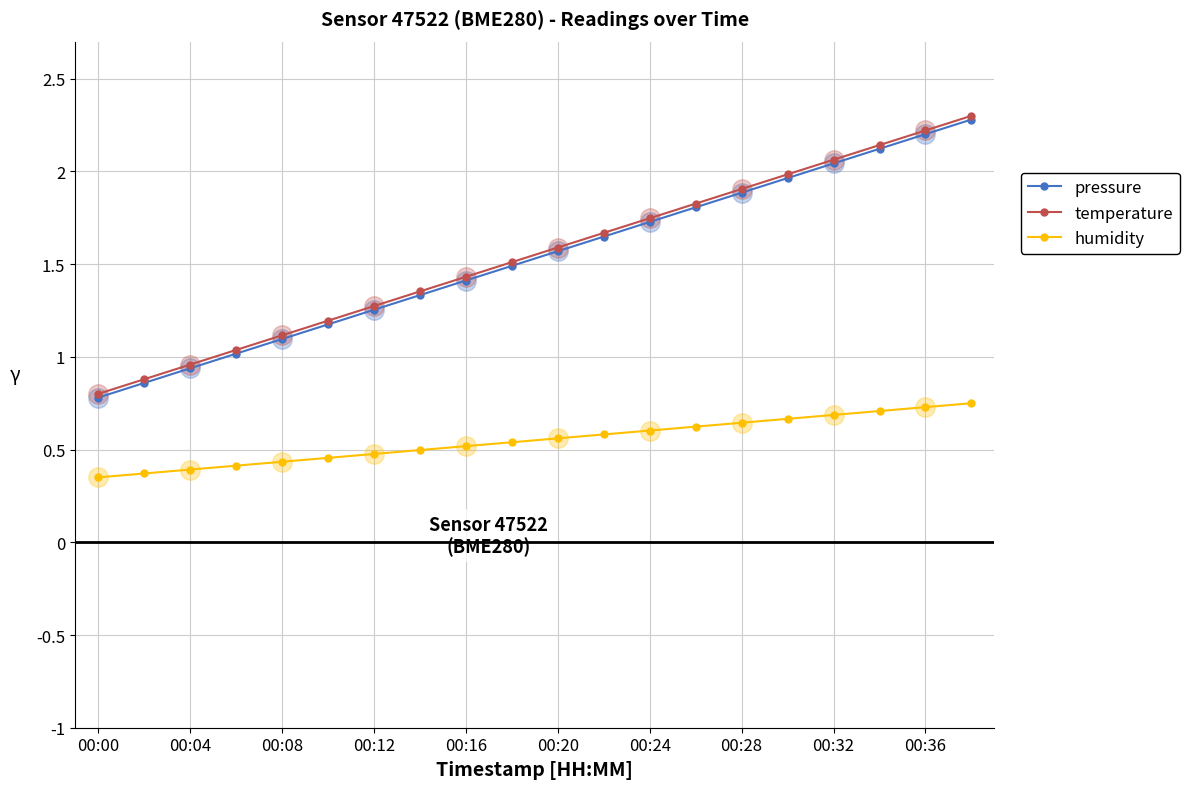

How many values in the temperature series are below 1?

3